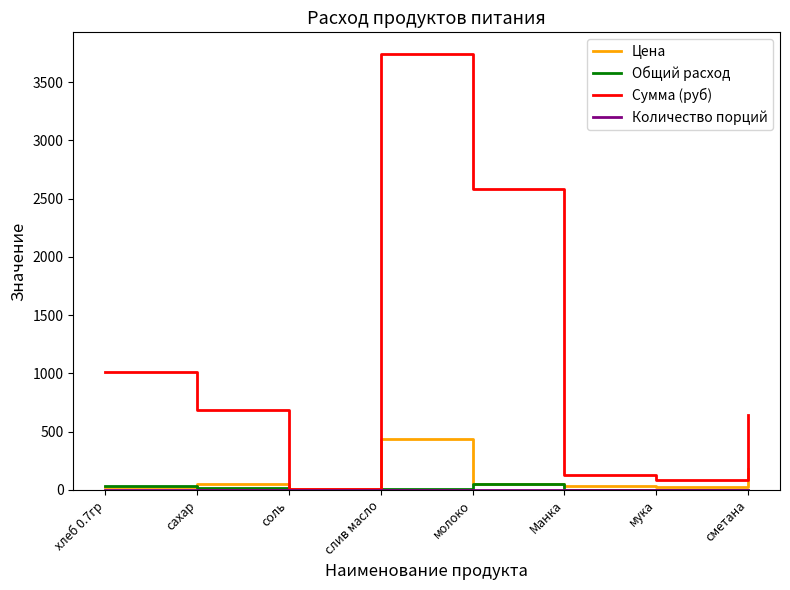

Between сахар and Манка, which series saw the biggest shift?

Сумма (руб)